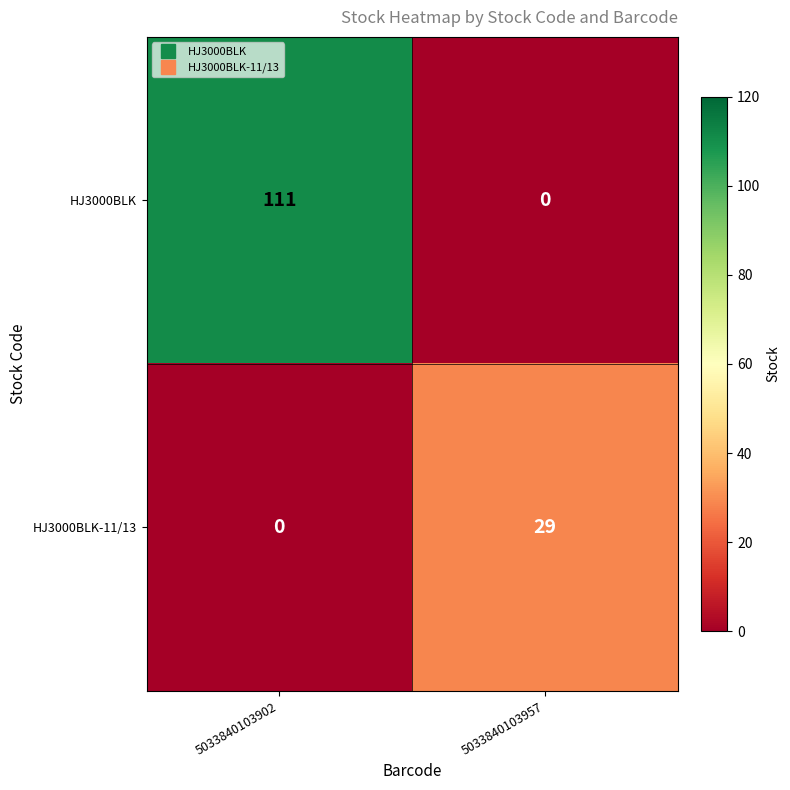

What is the sum of the HJ3000BLK-11/13 values at 5033840103902 and 5033840103957?

29